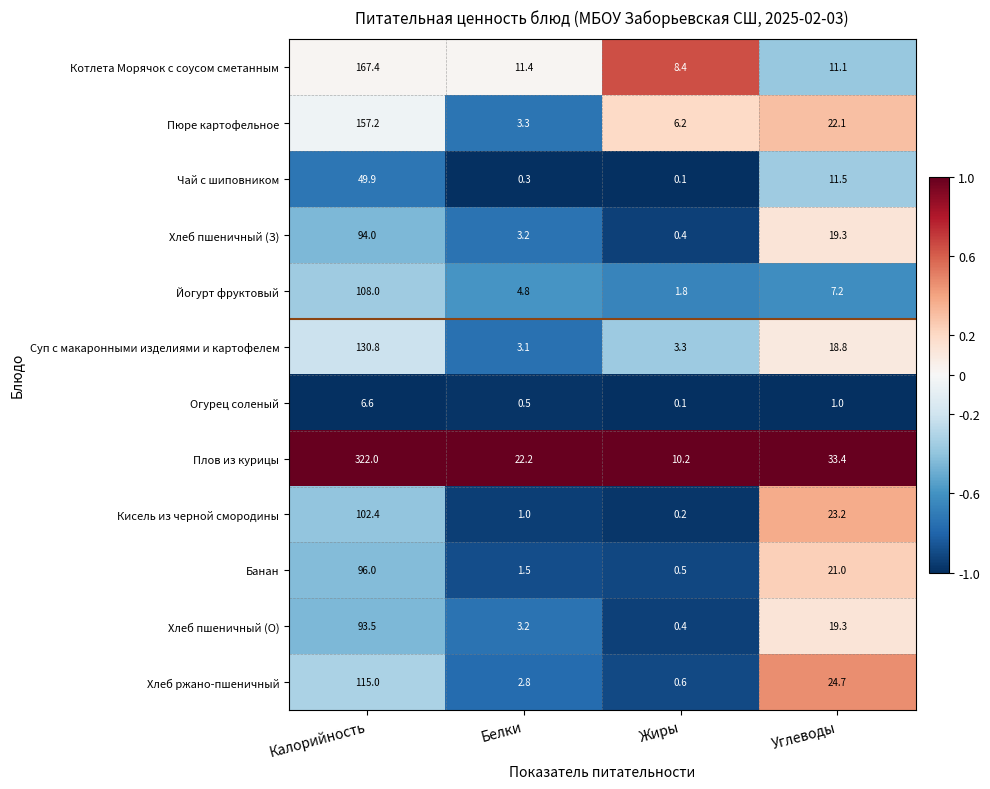

At which label does Пюре картофельное first exceed 22?

Калорийность